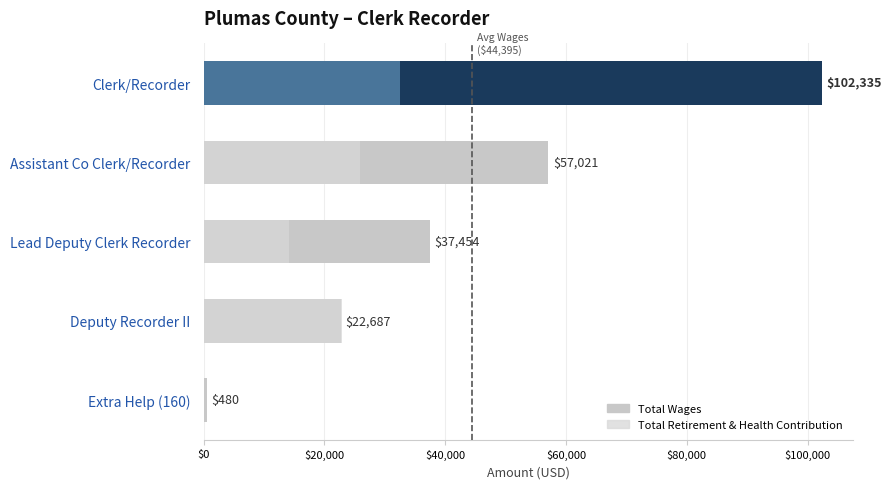

How many groups of bars are there?

5